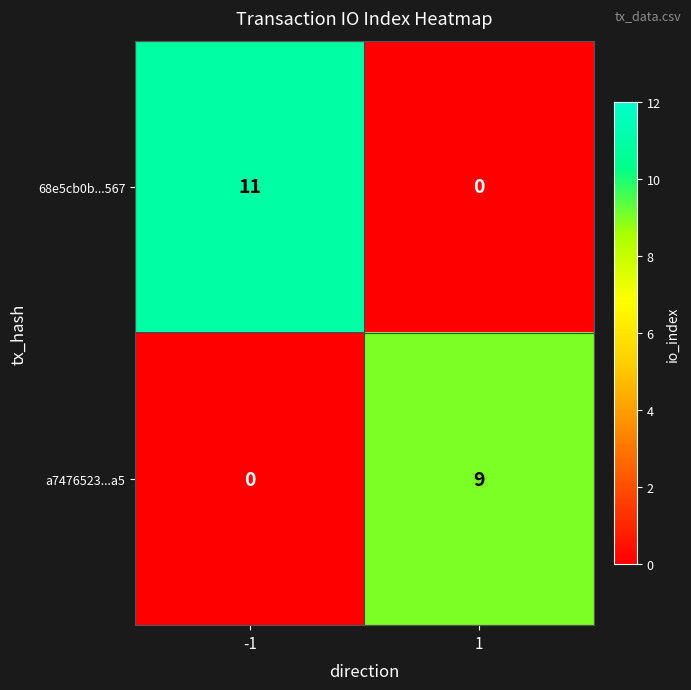

Reading right to left, extract all data points from this chart.

68e5cb0b...567: 0	11
a7476523...a5: 9	0